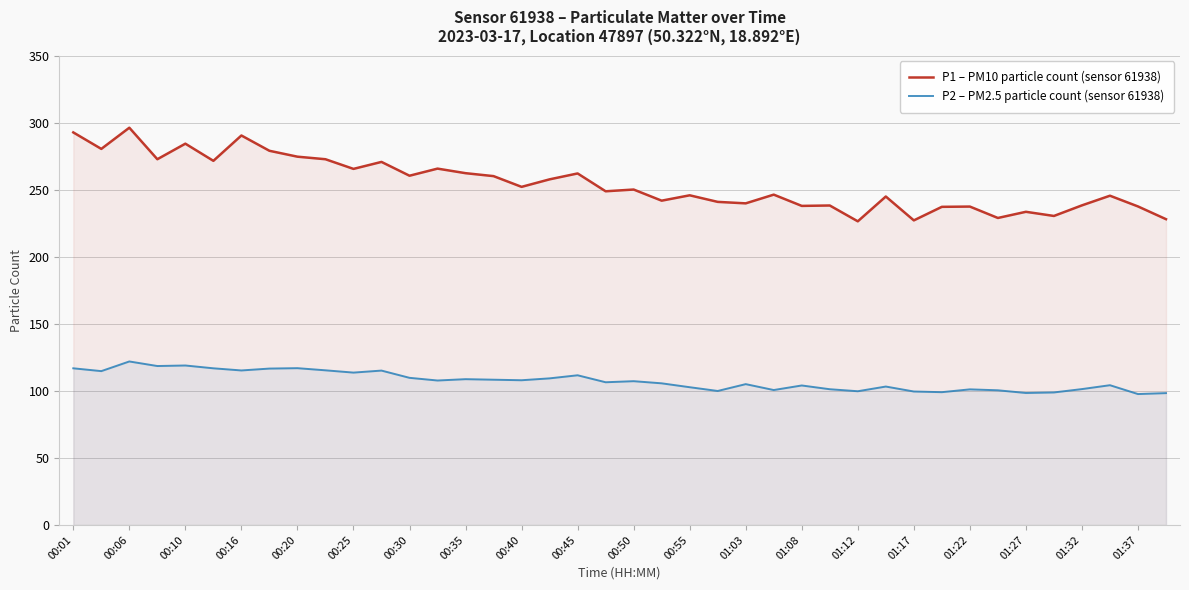

How many interior local peaks does the P2 – PM2.5 particle count (sensor 61938) series have?

12